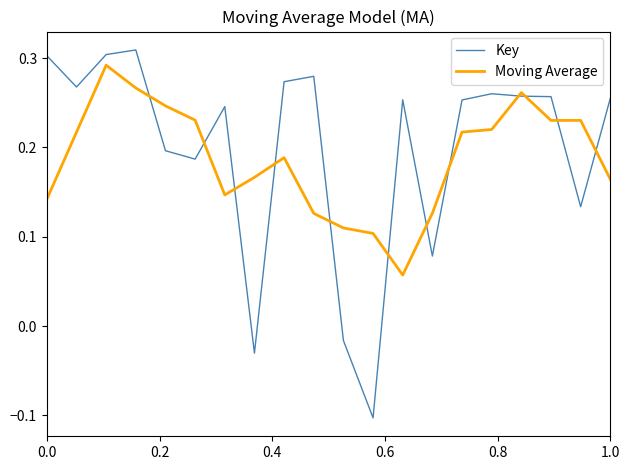

How many lines are shown in the chart?

2